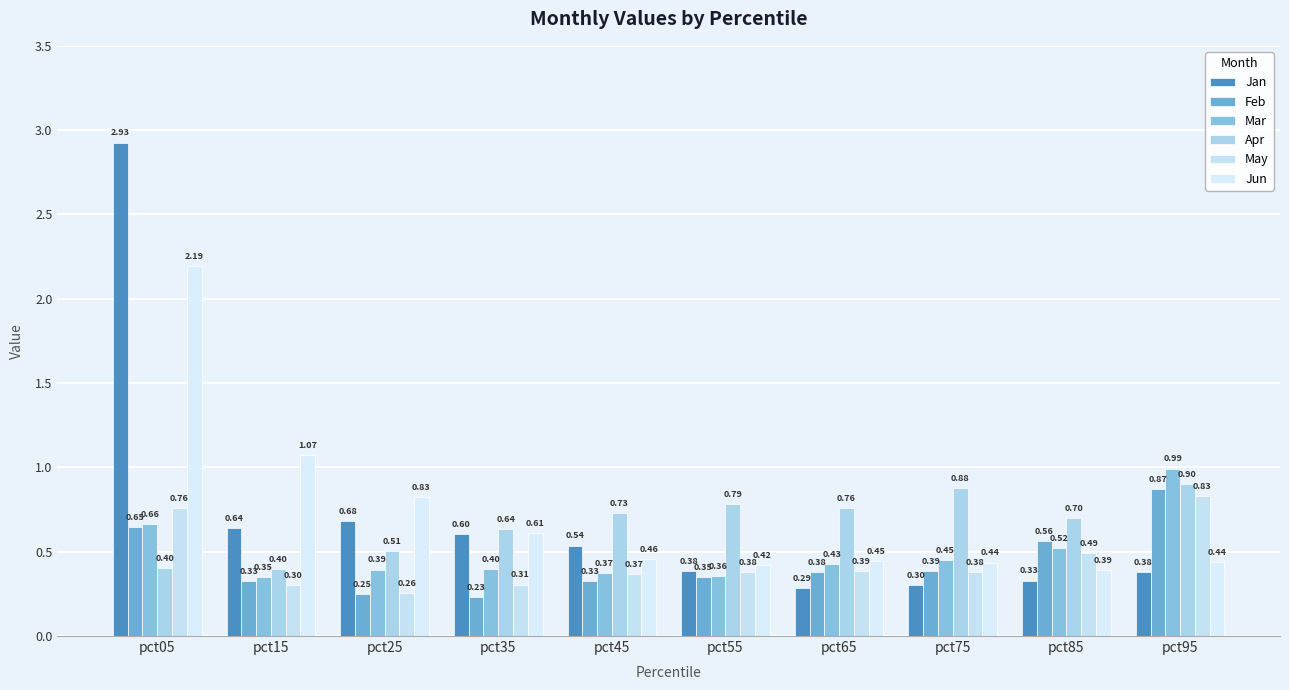

At which category does the chart reach its minimum across all series?

pct35